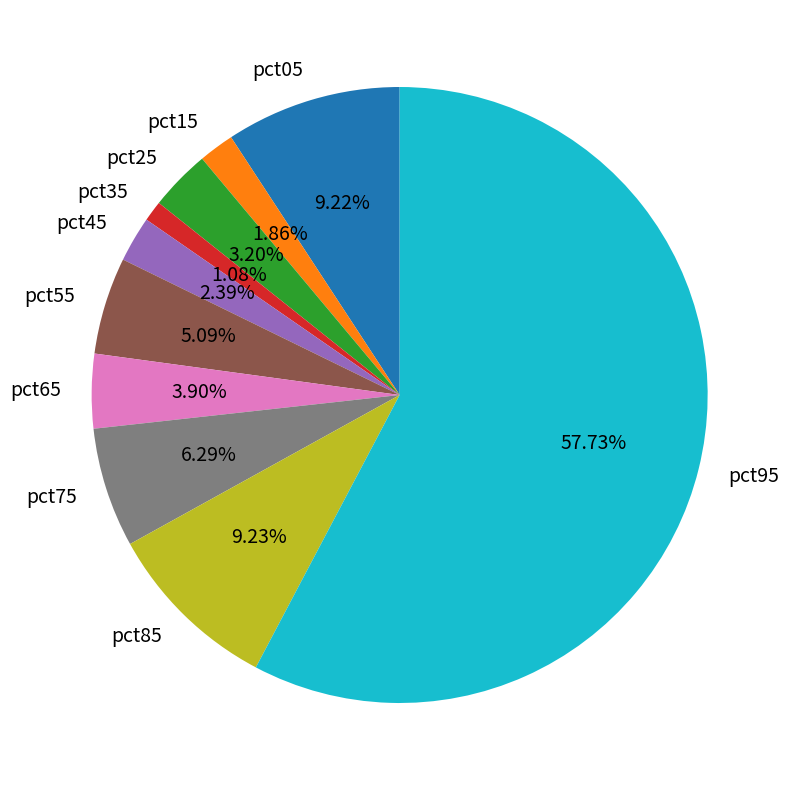

The pct35 slice represents 9% of the pie. True or false?

False